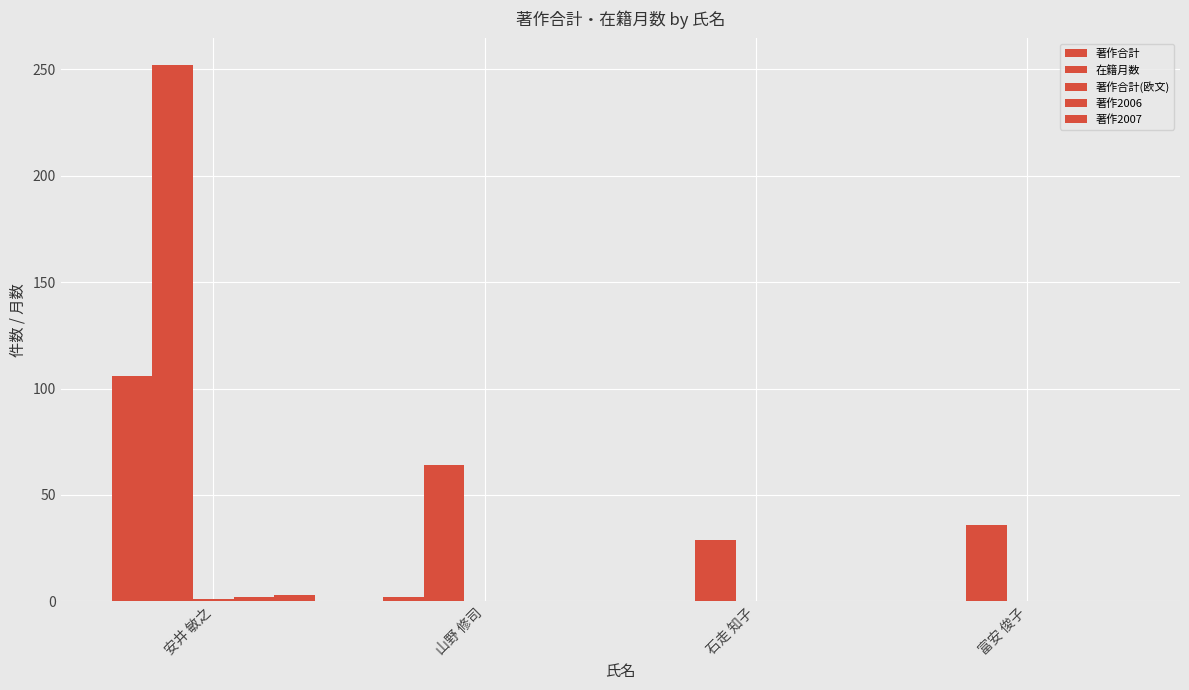

Does the chart contain stacked bars?

No